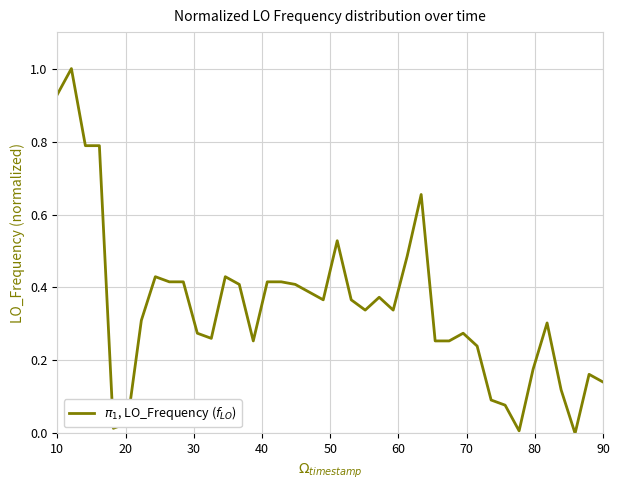

What is the greatest value displayed?

1.0